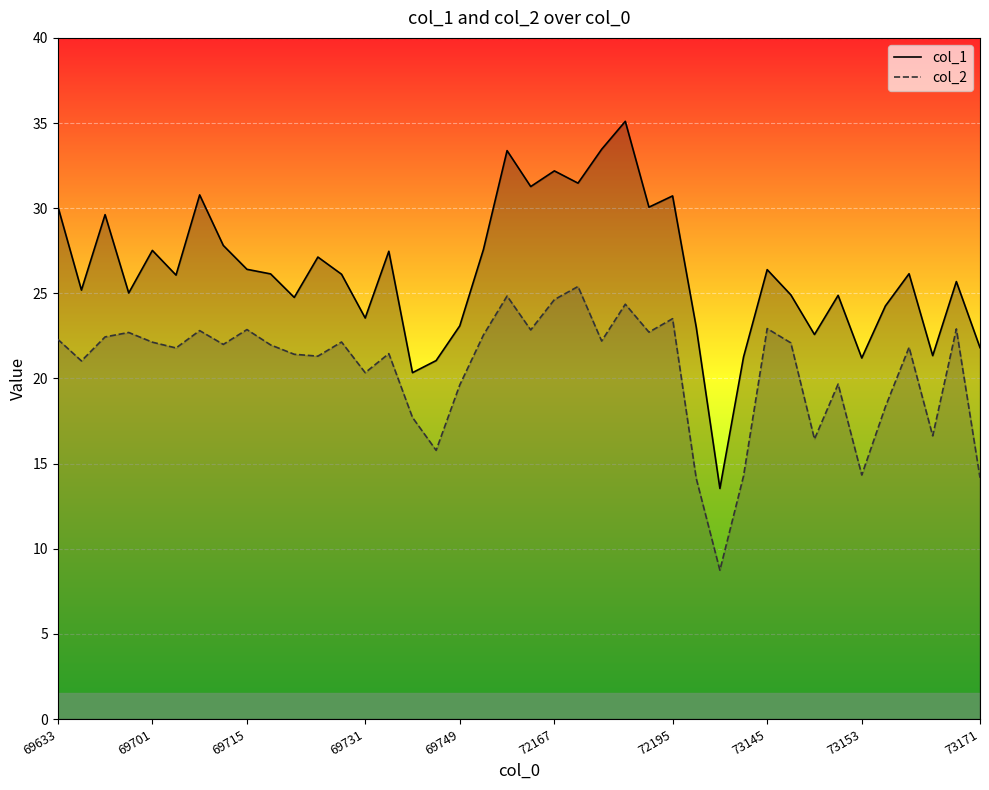

What value does the col_1 series have at 19?

33.4